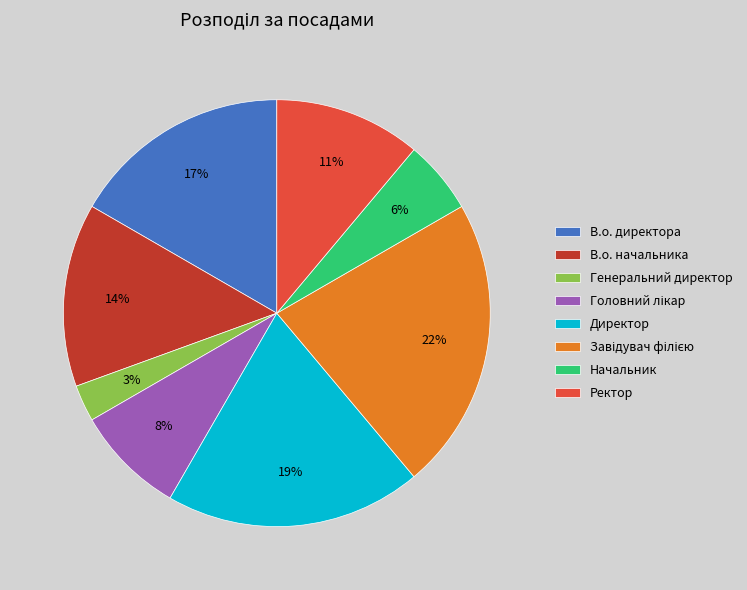

To the nearest percent, what portion does Директор represent?

19%